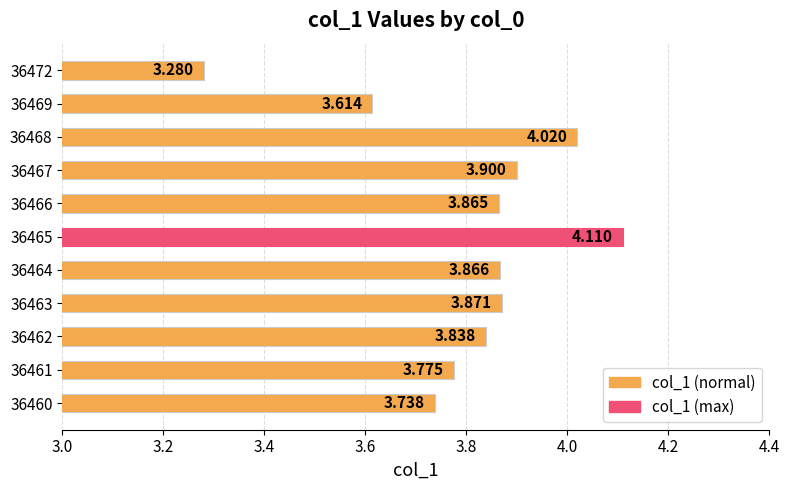

What is the difference between the maximum and second lowest values?

0.5